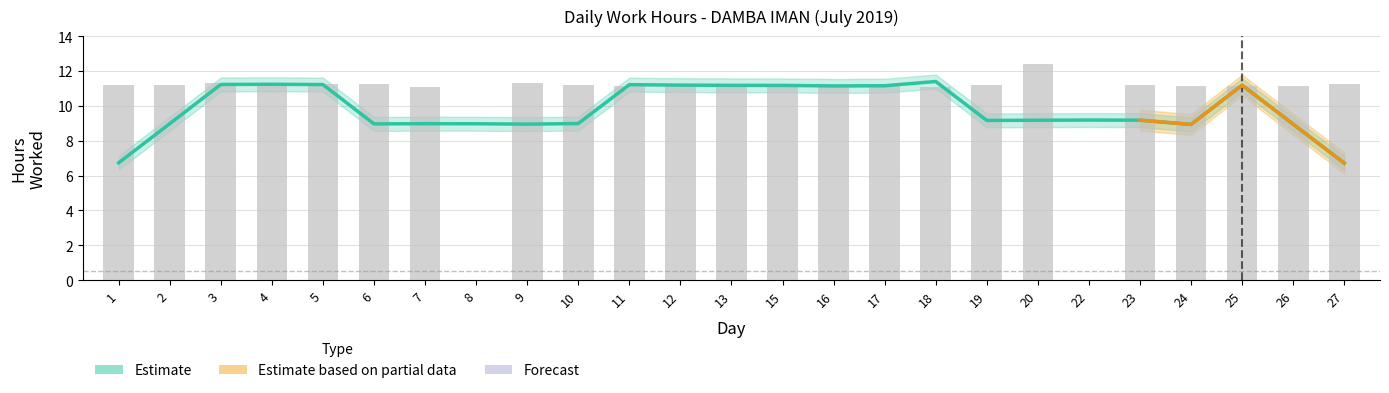

Rank the categories by value from lowest to highest.

8, 22, 7, 18, 17, 13, 15, 26, 11, 16, 24, 25, 2, 23, 19, 1, 4, 10, 5, 12, 27, 6, 3, 9, 20